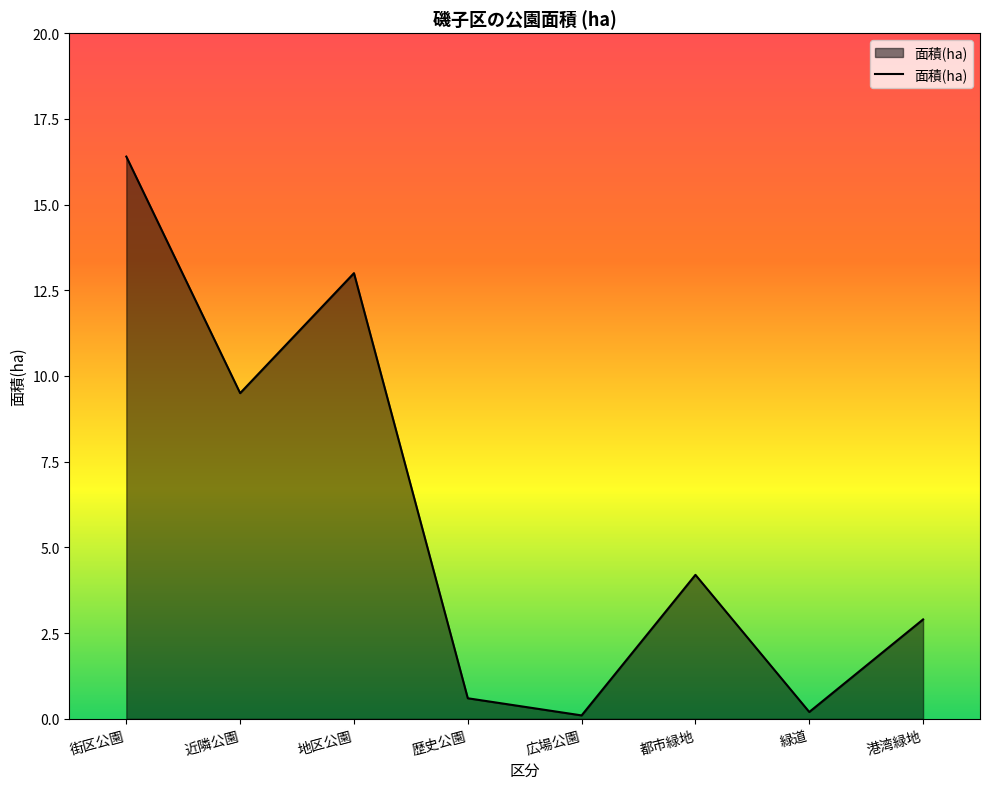

What is the difference between the second highest and minimum values?

12.9